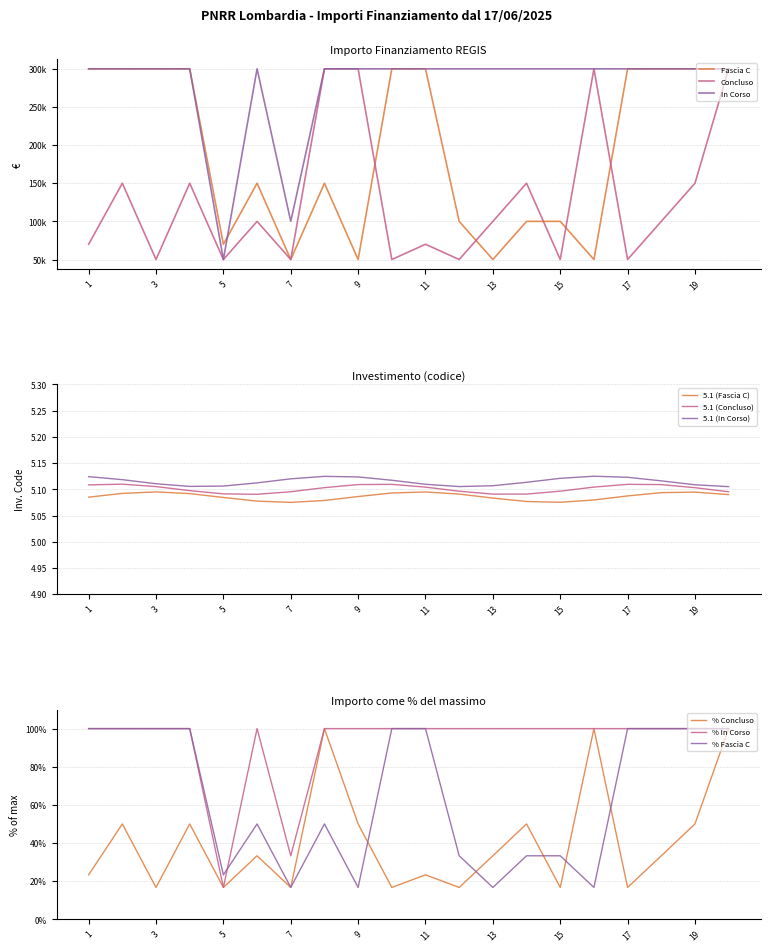

True or false: 5.1 (Fascia C) and 5.1 (In Corso) cross at least once.

False